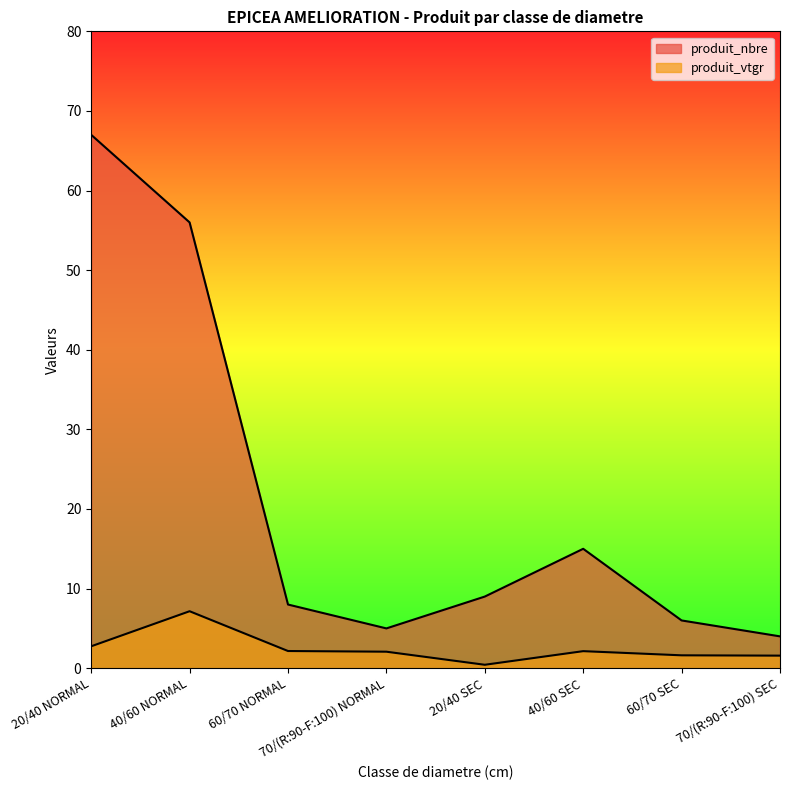

What position from the right is 60/70 NORMAL?

6